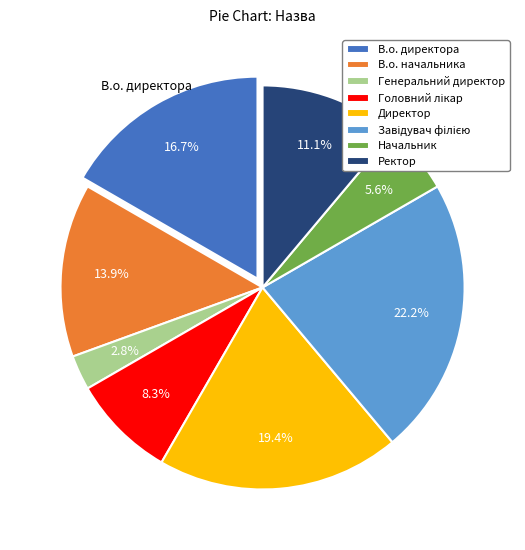

To the nearest percent, what percentage of the pie is Ректор?

11%